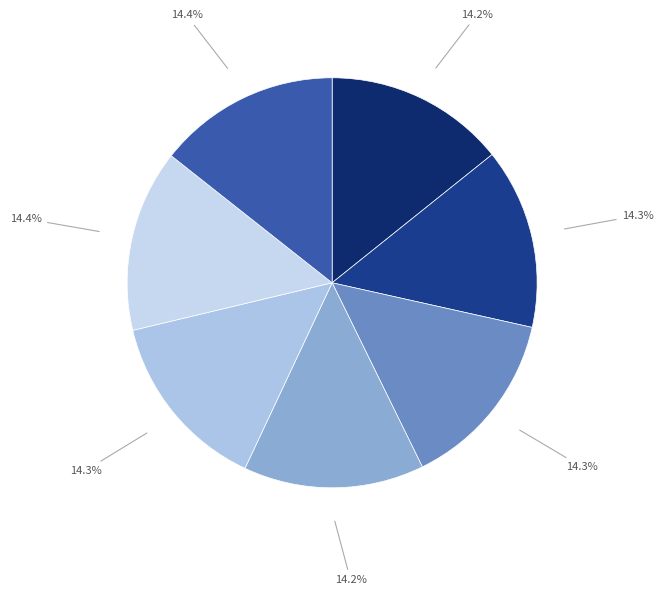

Count the number of slices in the pie.

7